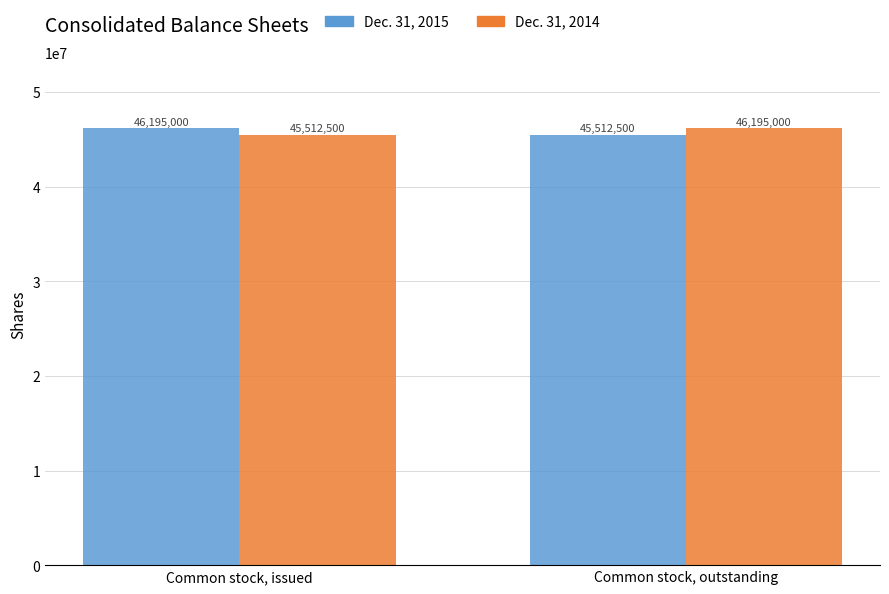

Reading left to right, transcribe all the data shown in this chart.

Dec. 31, 2015: Common stock, issued=46195000	Common stock, outstanding=45512500
Dec. 31, 2014: Common stock, issued=45512500	Common stock, outstanding=46195000